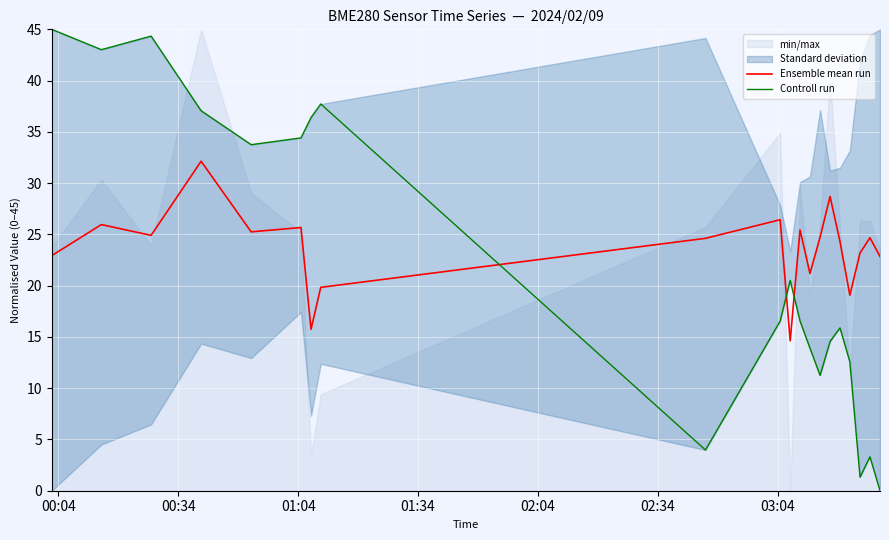

What is the highest value of the Ensemble mean run series?

32.1